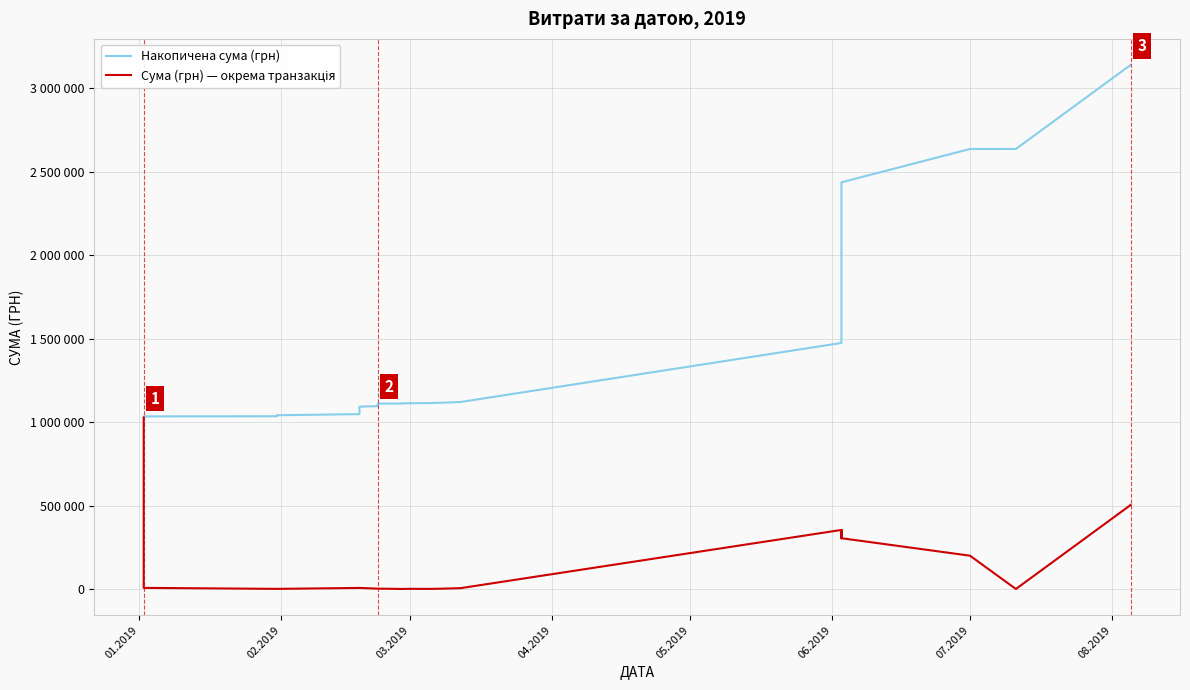

True or false: Сума (грн) — окрема транзакція and Накопичена сума (грн) intersect in this chart.

False